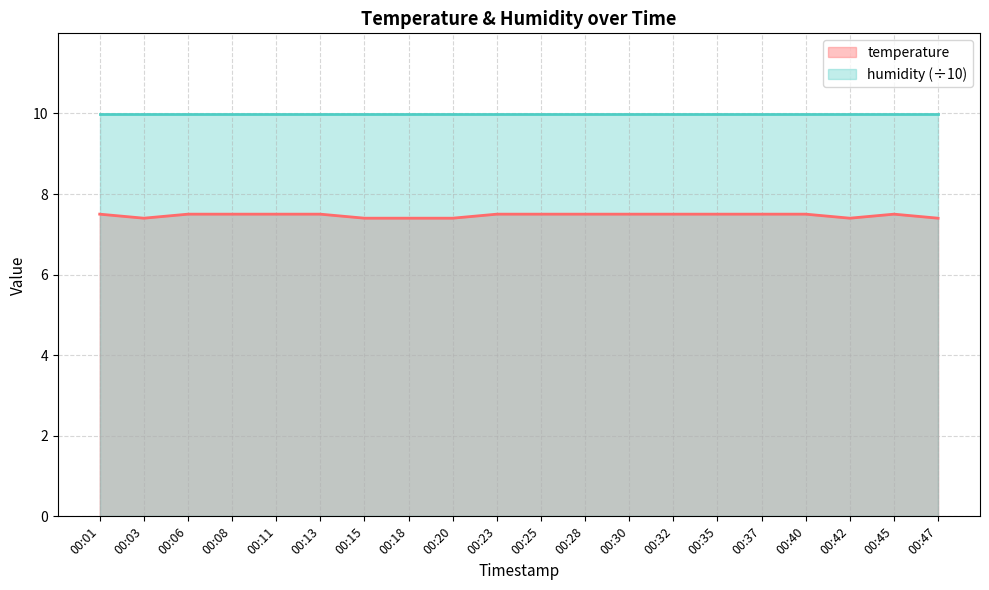

What is the ratio of the value at 00:37 to the value at 00:35?

1.0